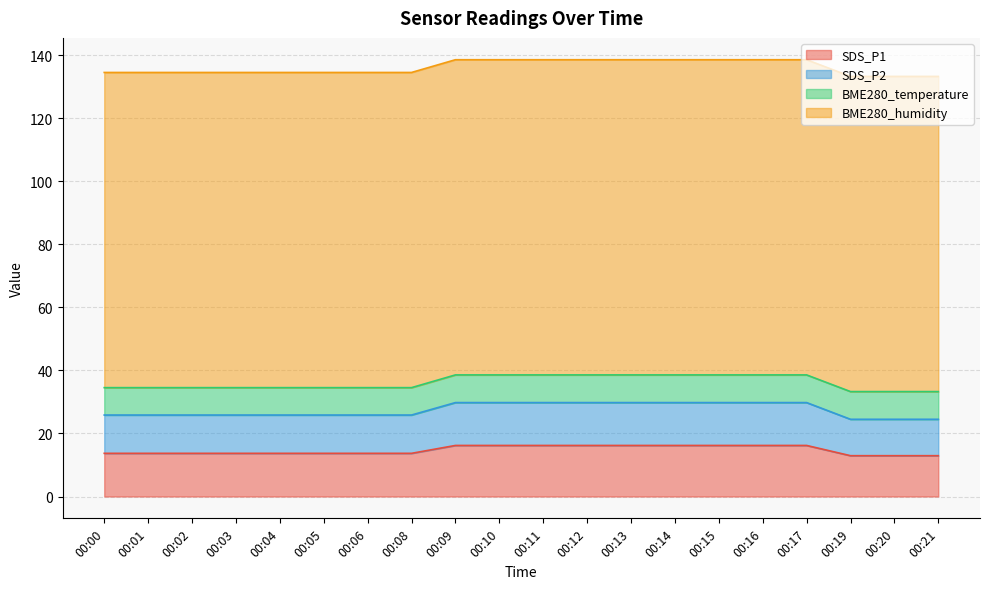

At which category is the sum across all series the highest?

00:09